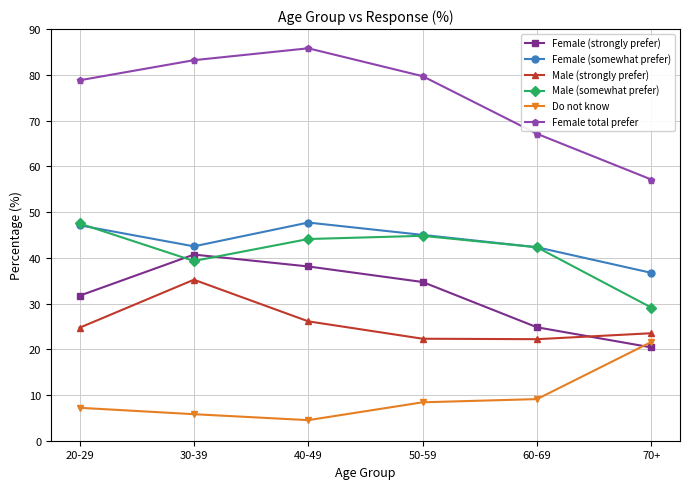

What is the sum of all Female (strongly prefer) values?

190.4